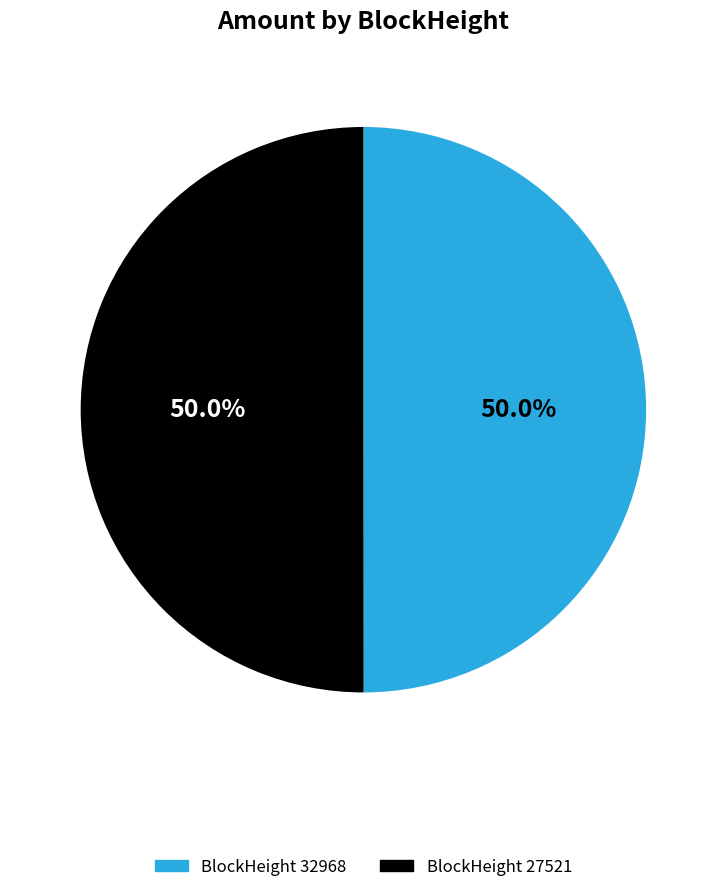

How many segments does this pie chart have?

2